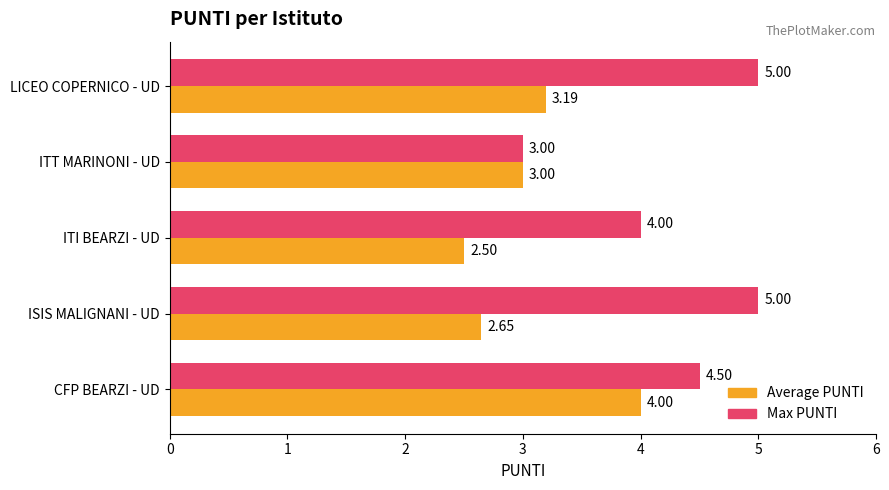

At which label does Average PUNTI reach its minimum?

ITI BEARZI - UD